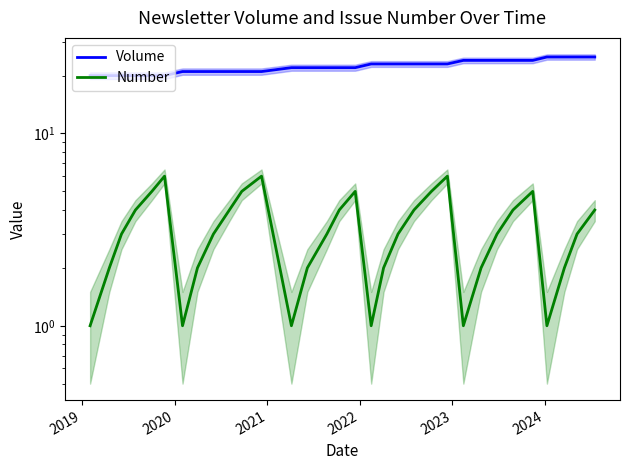

What is the difference between the maximum and minimum values in the Volume series?

5